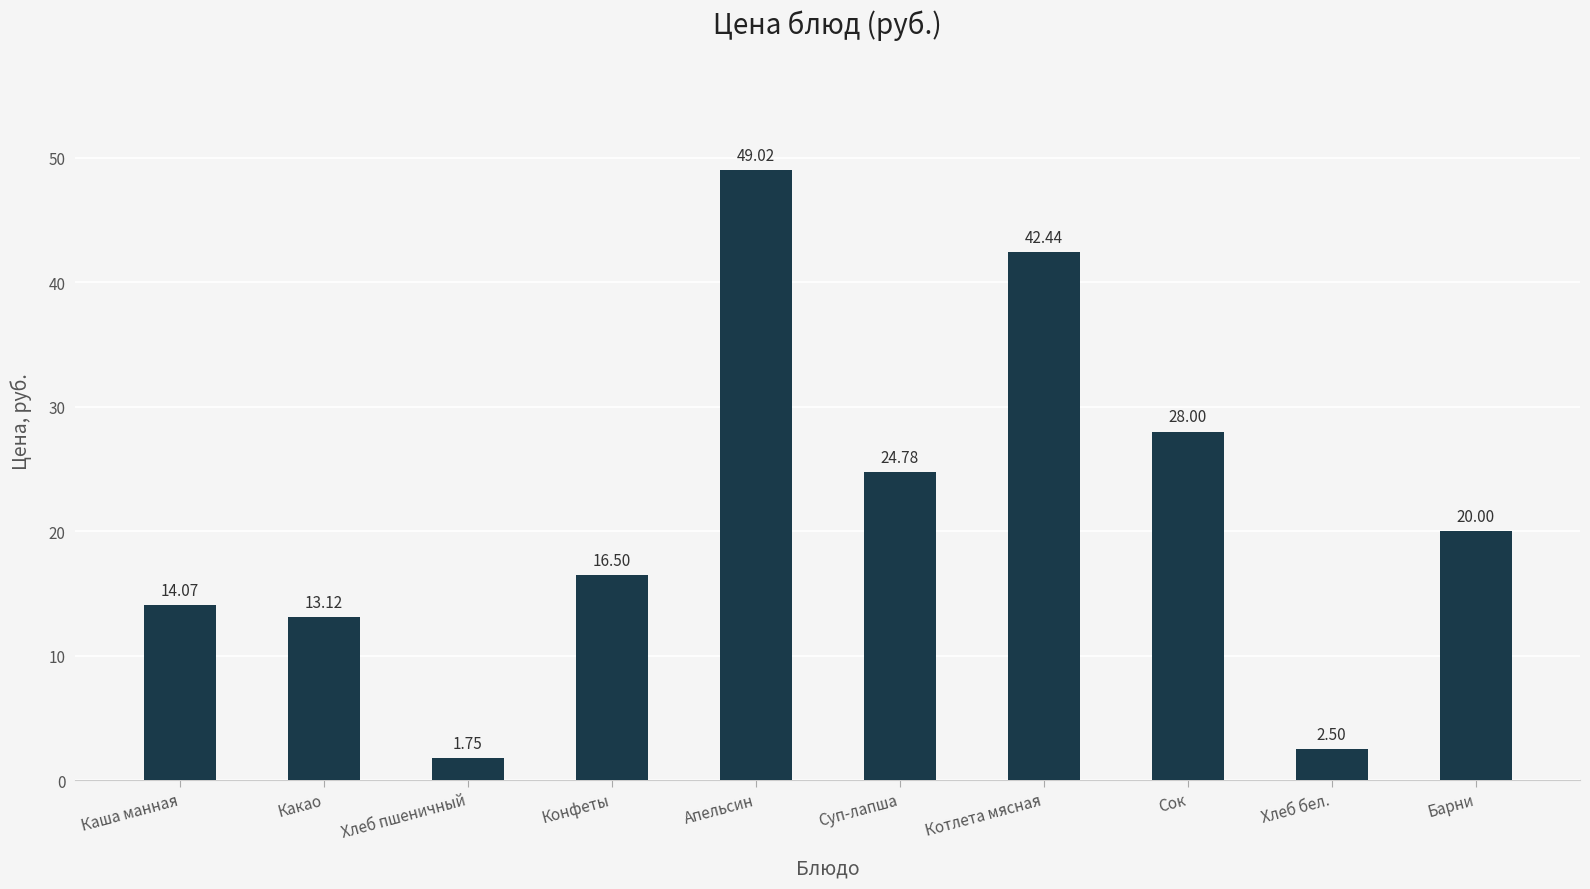

List the labels in order of value, smallest first.

Хлеб пшеничный, Хлеб бел., Какао, Каша манная, Конфеты, Барни, Суп-лапша, Сок, Котлета мясная, Апельсин